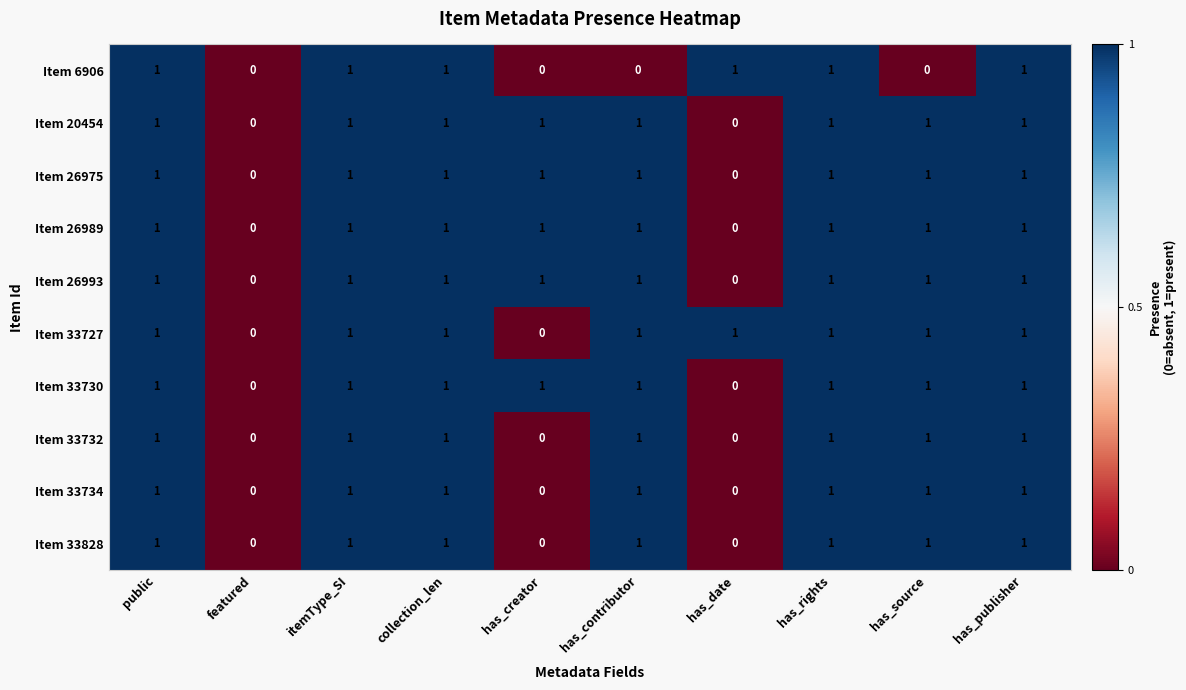

Between collection_len and has_source, which series saw the biggest shift?

Item 6906